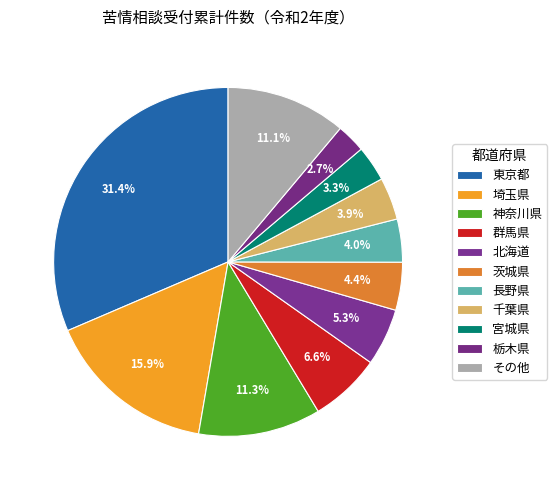

How many segments does this pie chart have?

11